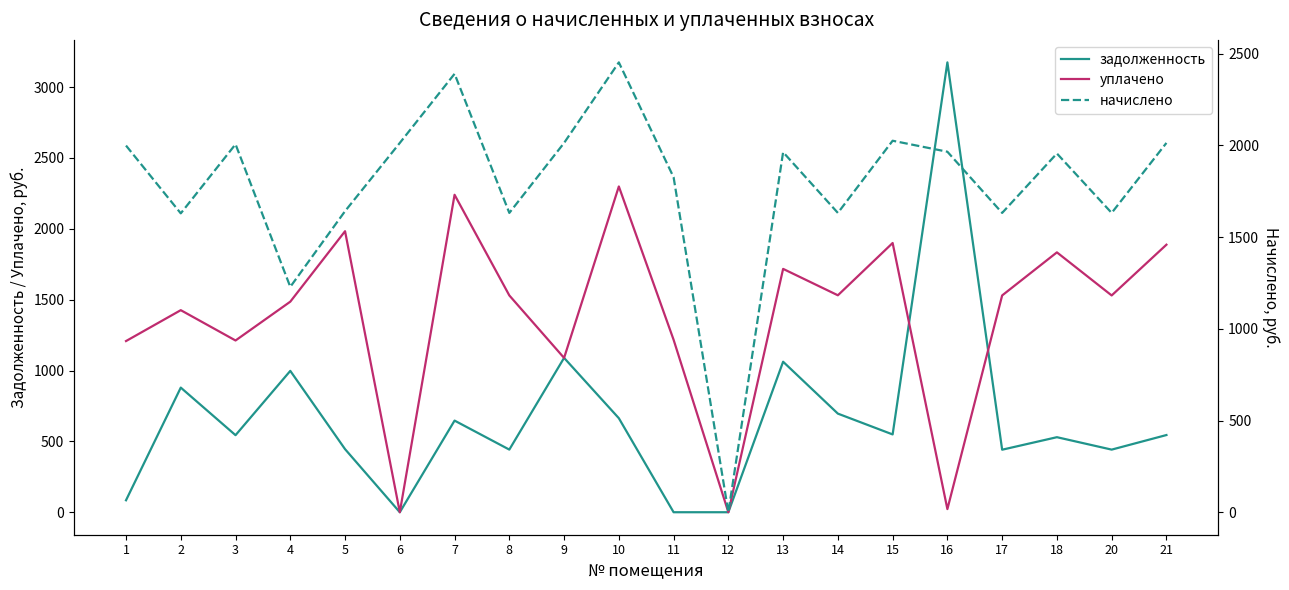

Does the chart have visible grid lines?

No